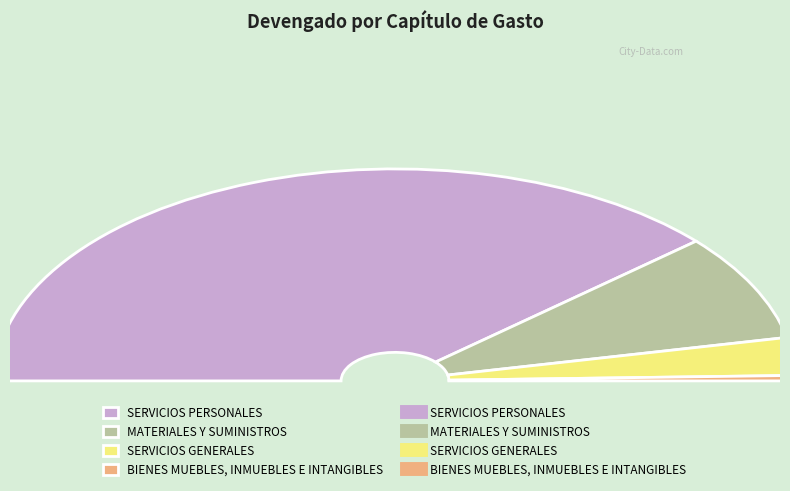

What portion of the pie excludes SERVICIOS PERSONALES?

22.9%